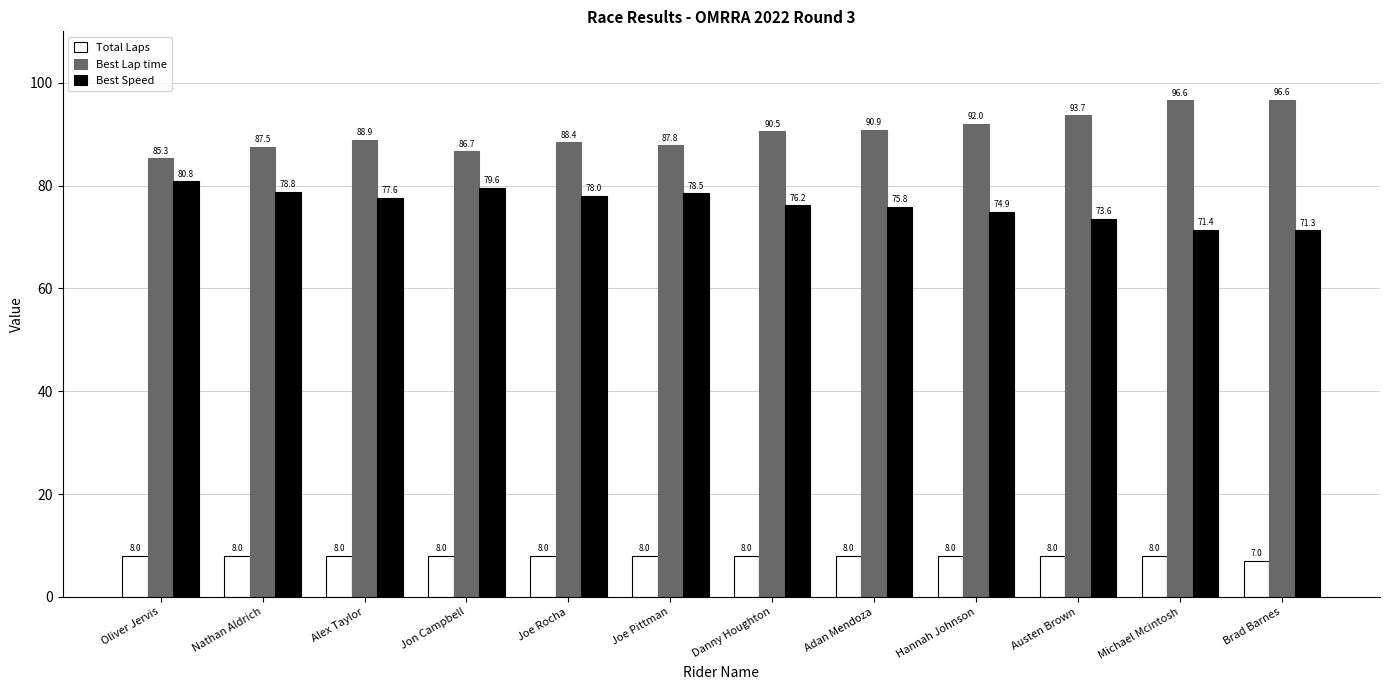

What is the difference between the Best Speed values at Hannah Johnson and Danny Houghton?

1.2